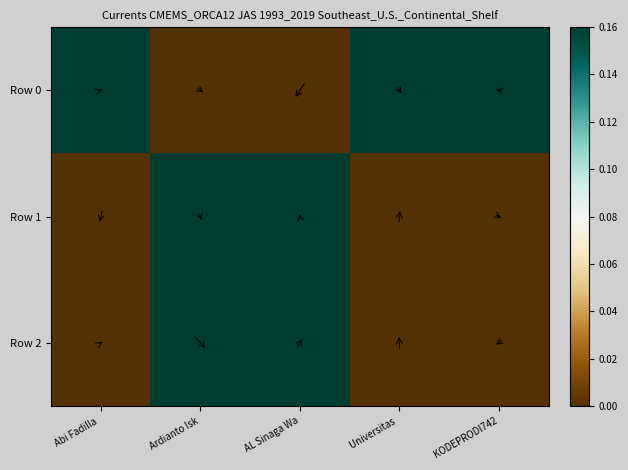

What is the total value across all series at Ardianto Isk?

0.3